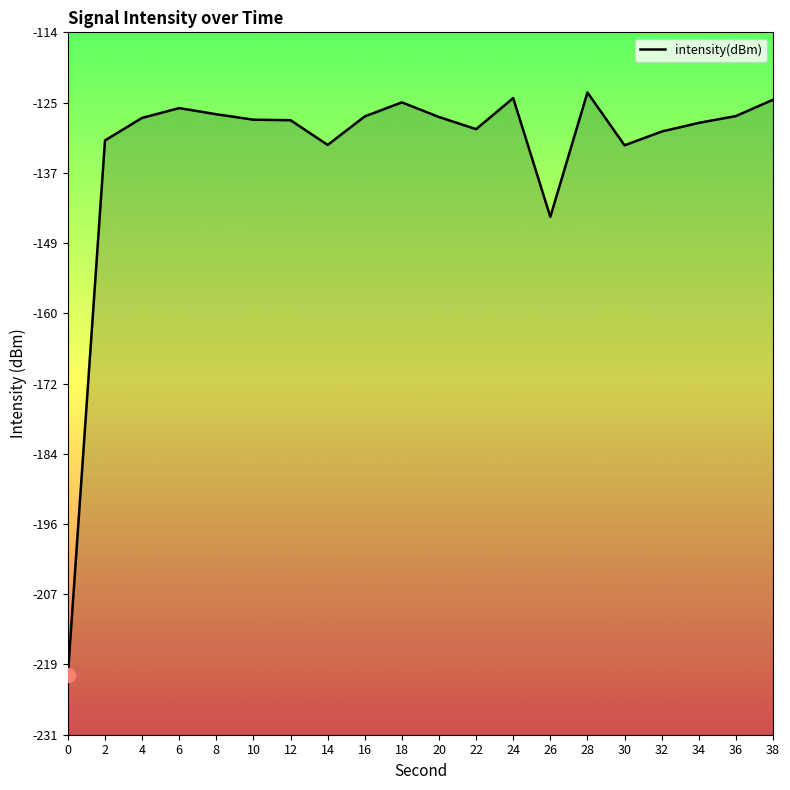

How many lines are shown in the chart?

1